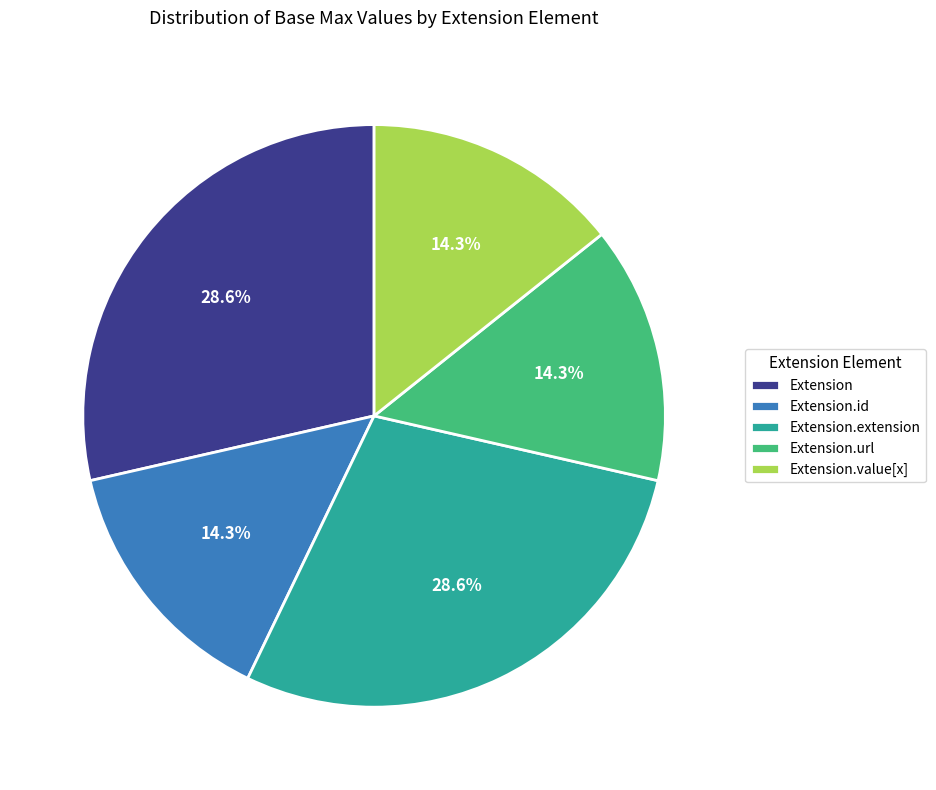

What percentage is NOT represented by Extension?

71.4%